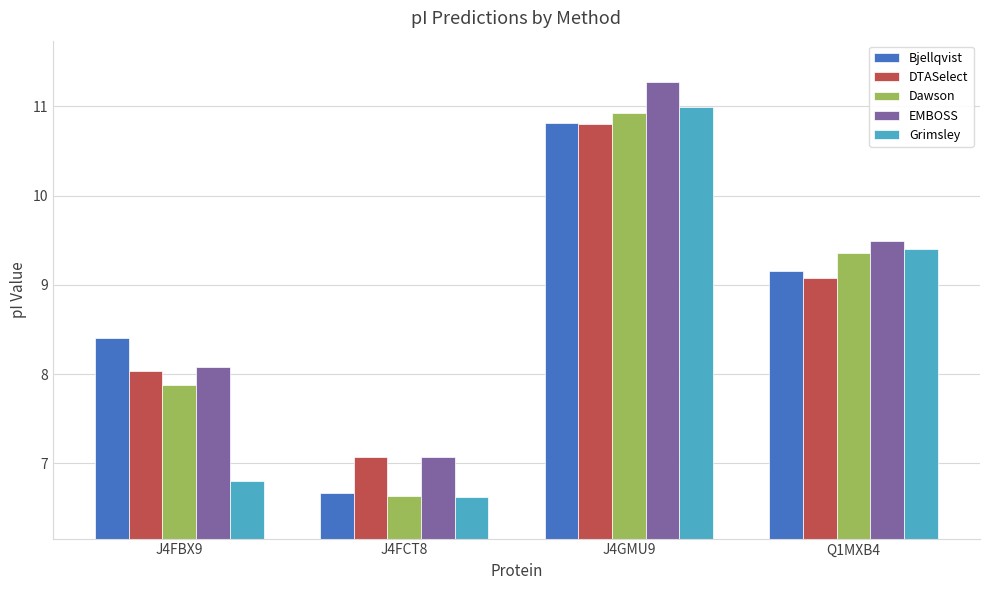

Which series changed the most between J4FBX9 and J4GMU9?

Grimsley